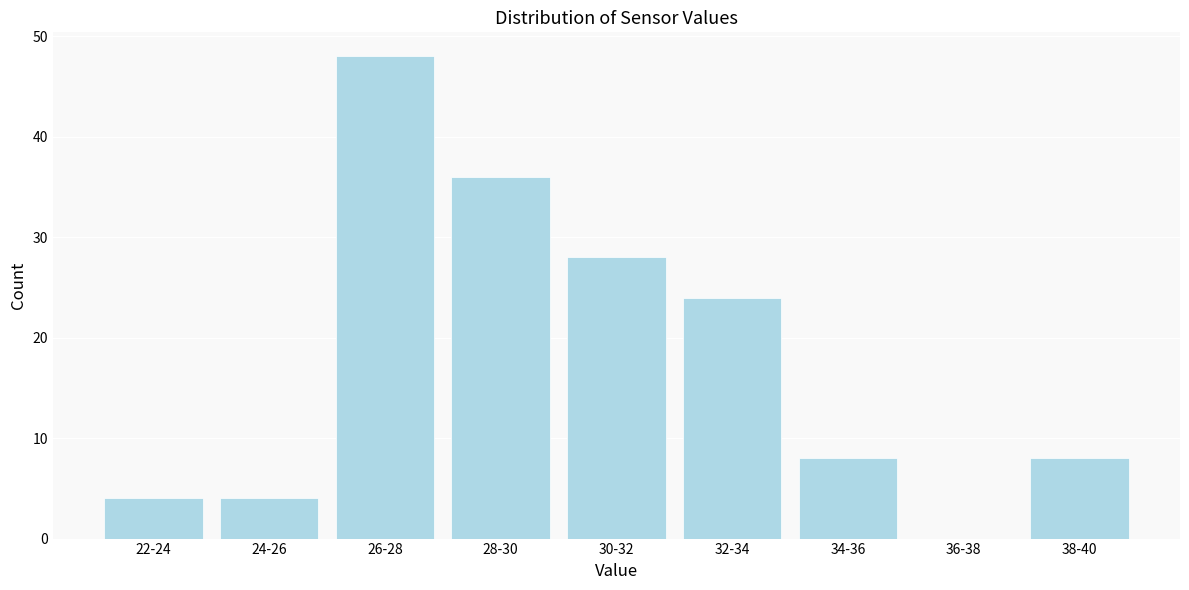

Reading left to right, what are all the values shown in this chart?

22-24=4	24-26=4	26-28=48	28-30=36	30-32=28	32-34=24	34-36=8	36-38=0	38-40=8